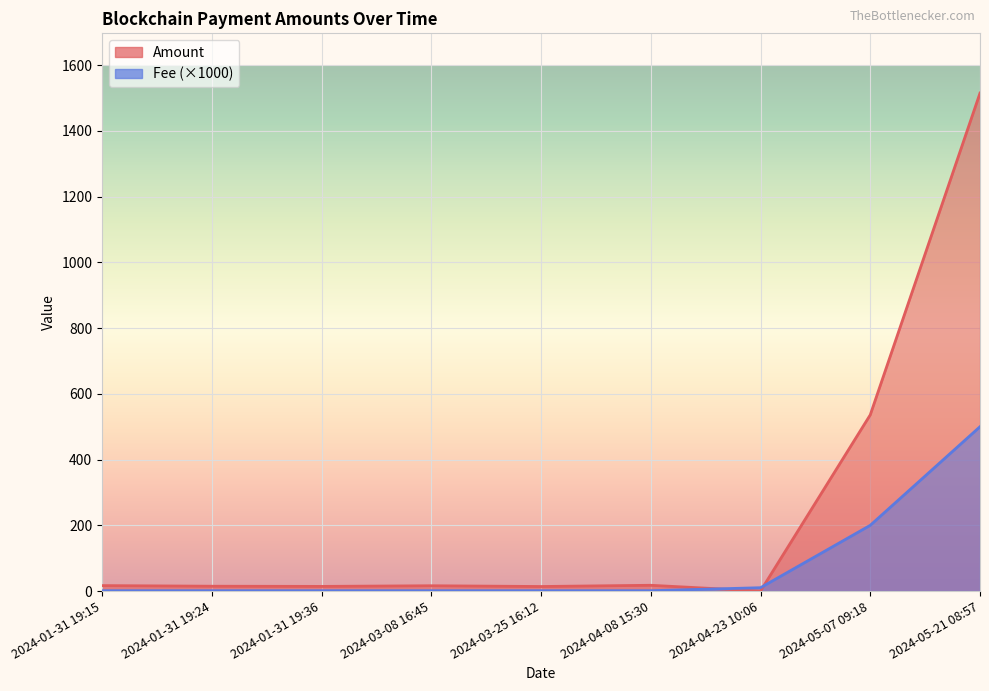

Which series has the widest spread of values?

Amount